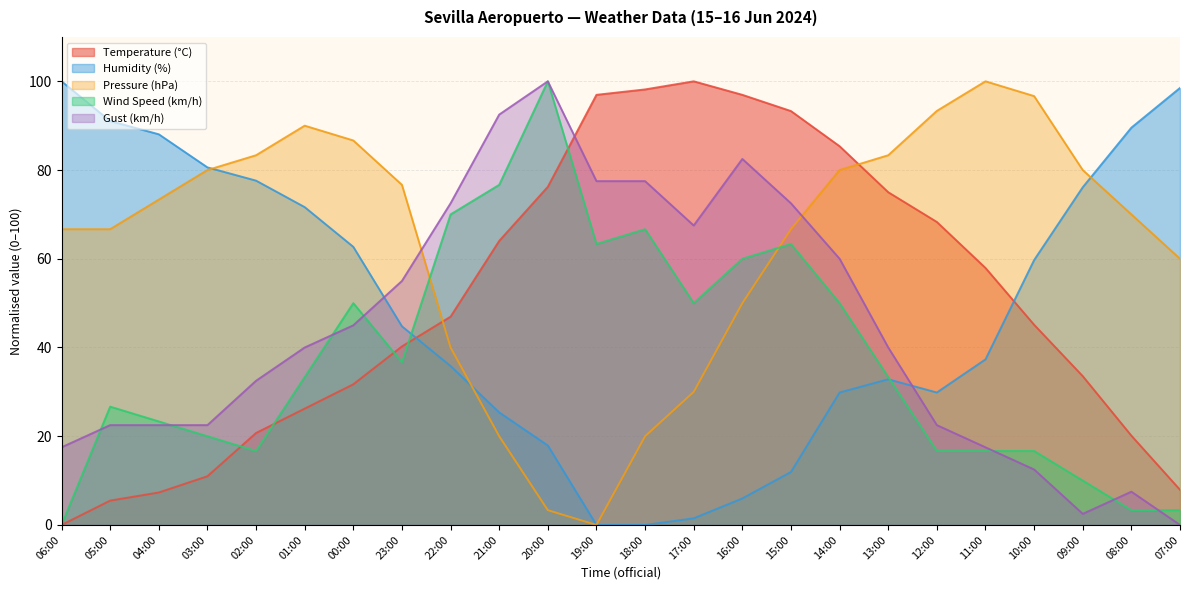

Is it true that Wind Speed (km/h) equals 0.0 at 06:00?

True